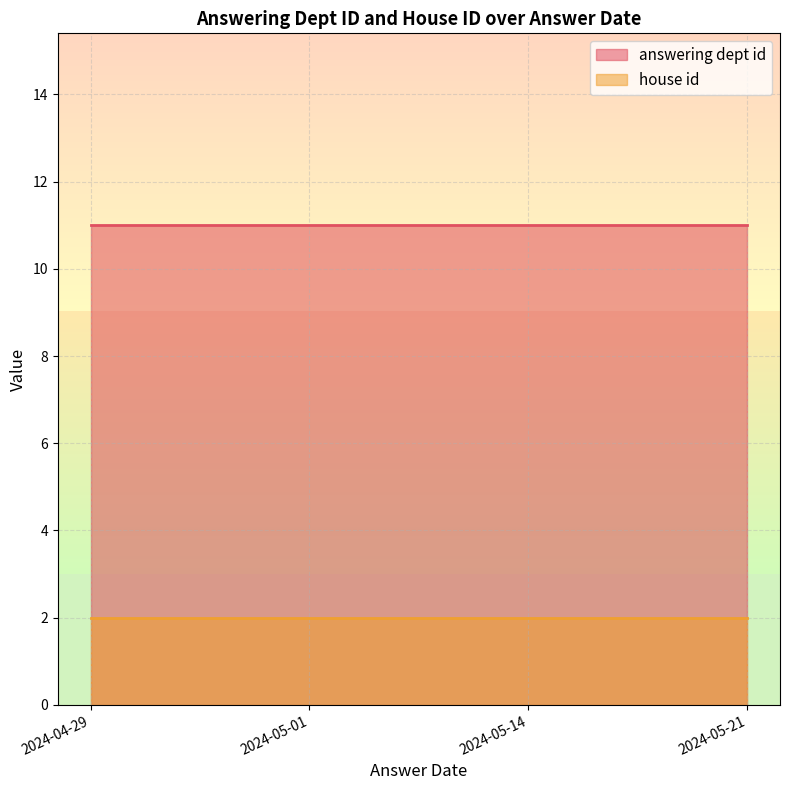

Which series has the largest total across all categories?

answering dept id